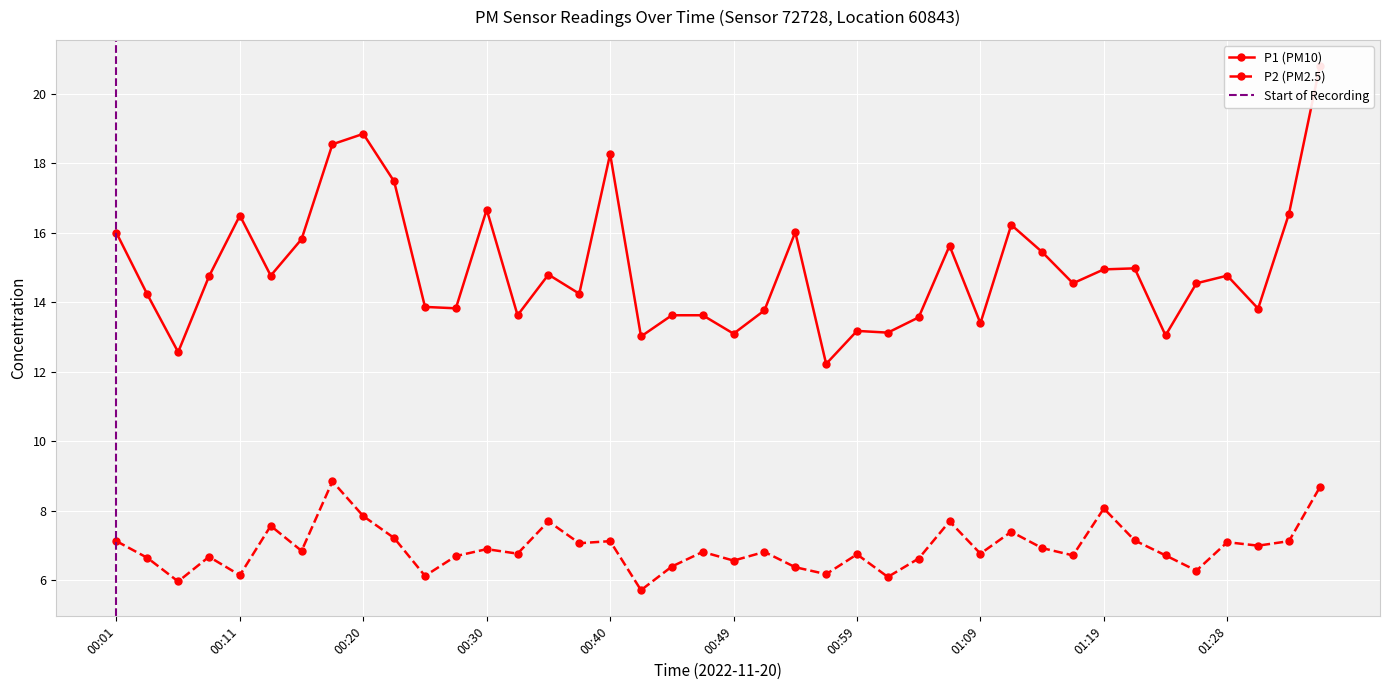

Is the value of P2 at 00:23 greater than the value of P1 at 00:57?

No